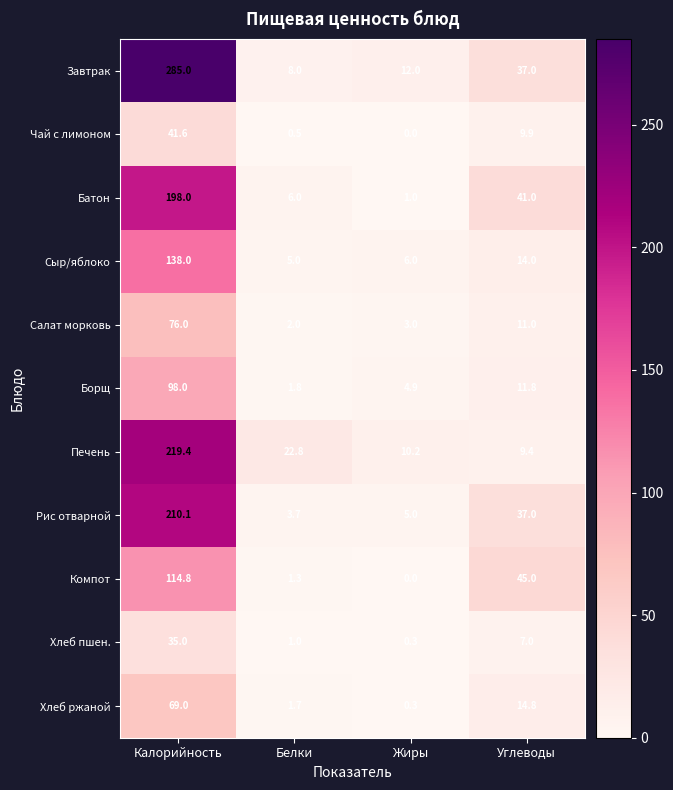

Where does the Хлеб пшен. series first go above 7?

Калорийность